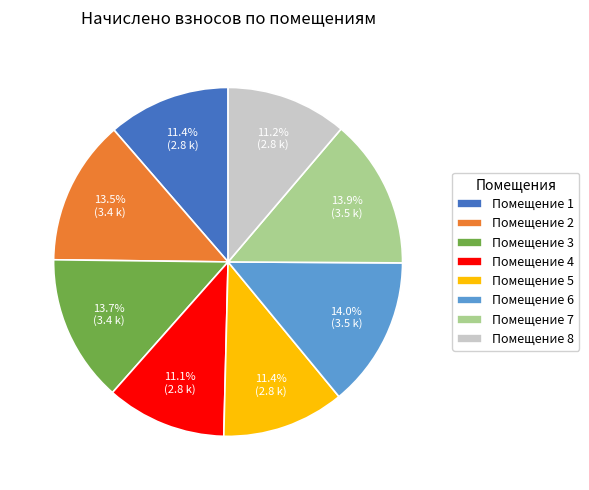

Approximately how many times larger is the value at Помещение 6 compared to Помещение 8?

1.2